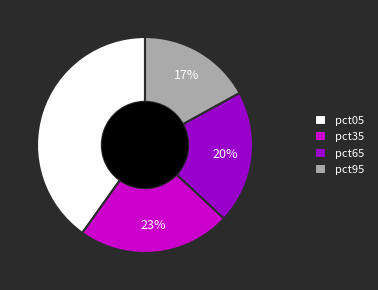

To the nearest percent, what portion does pct35 represent?

23%